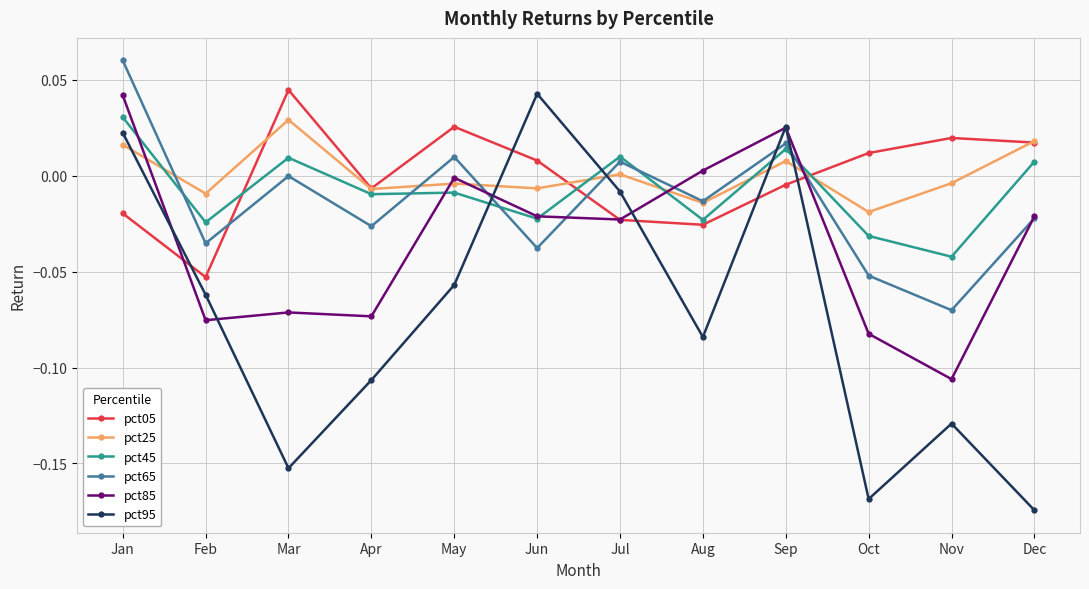

The pct65 series shows -0.0 at Apr. True or false?

True